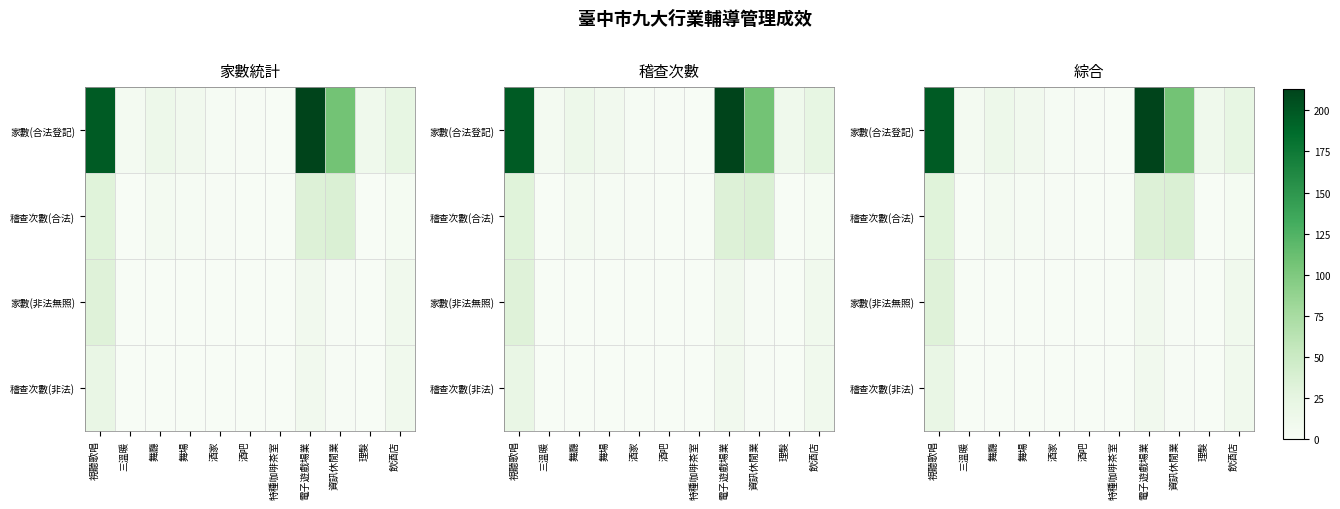

What is the spread (max minus min) of values at 酒家?

3